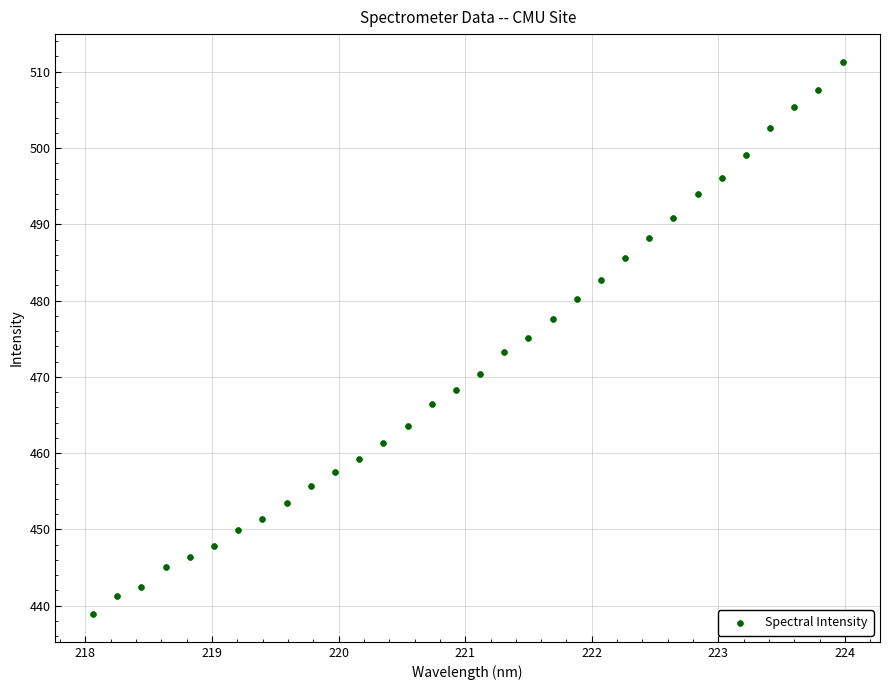

What is the range of X values (max minus min)?

5.9